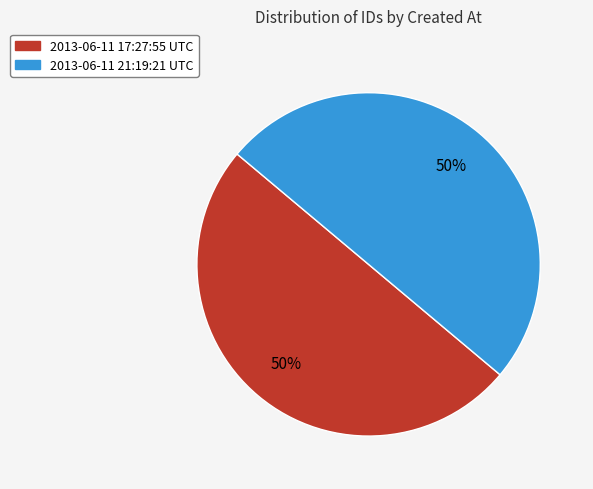

How many segments does this pie chart have?

2